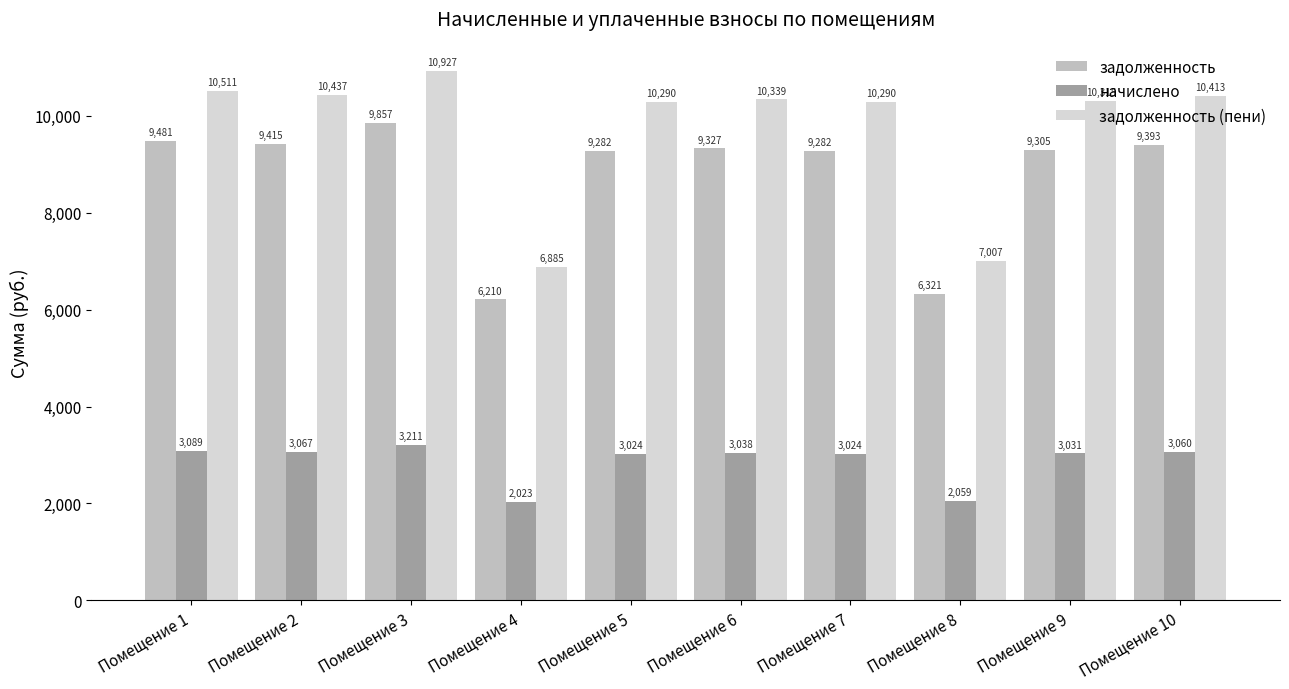

Count the number of data series in this chart.

3